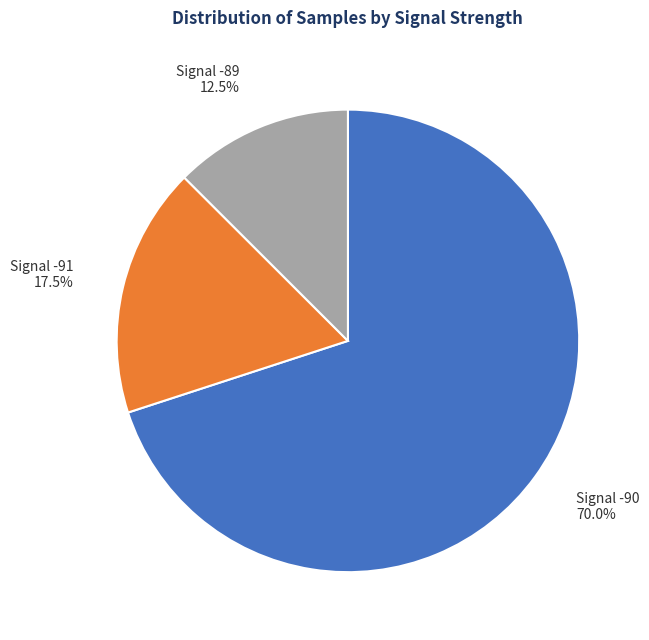

Rank the categories by value from lowest to highest.

Signal -89, Signal -91, Signal -90